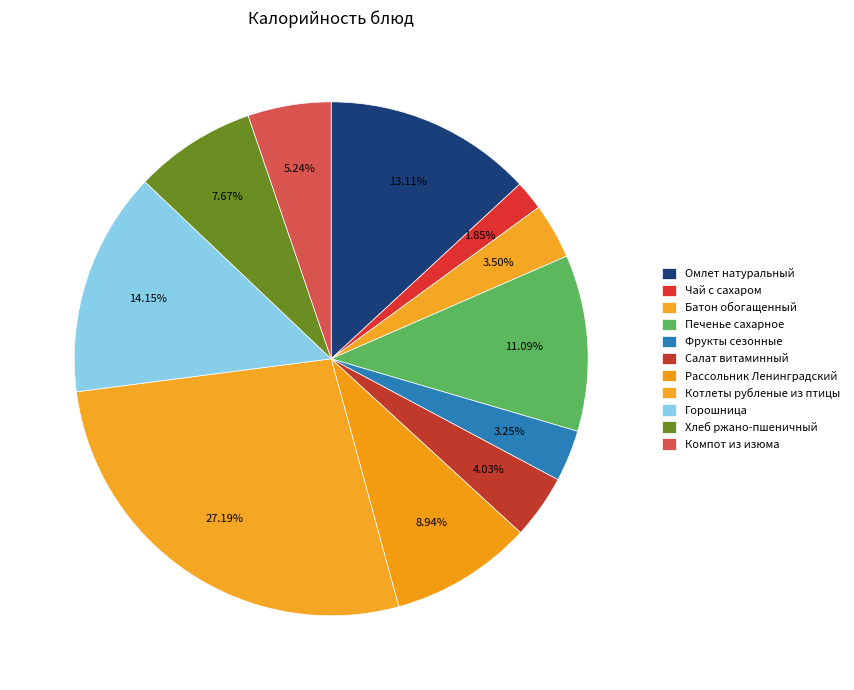

True or false: Батон обогащенный accounts for 1% of the total.

False